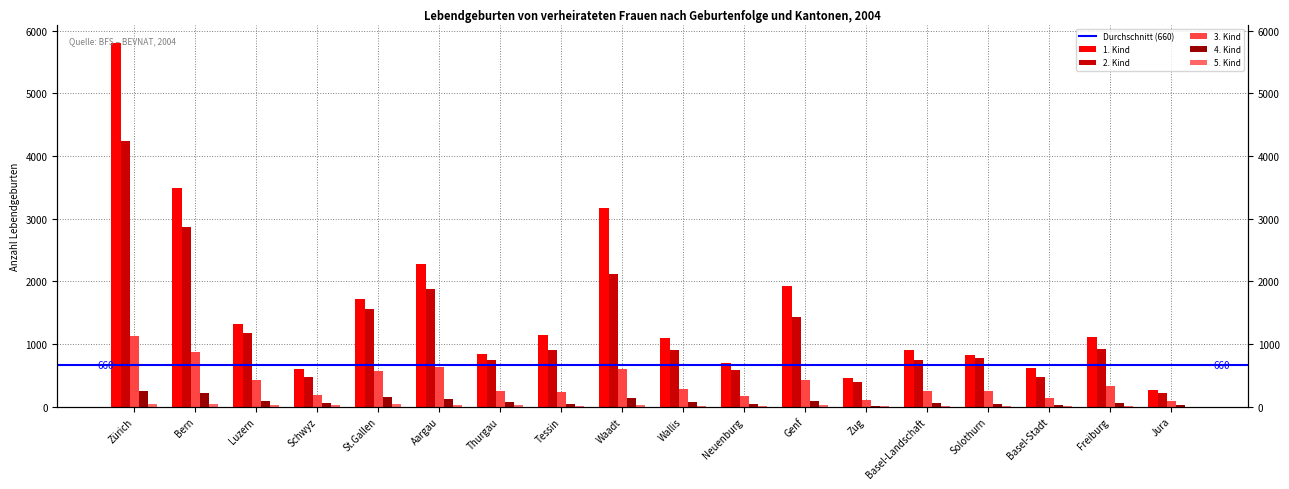

Is the value of 2. Kind at Freiburg greater than the value of 1. Kind at Schwyz?

Yes